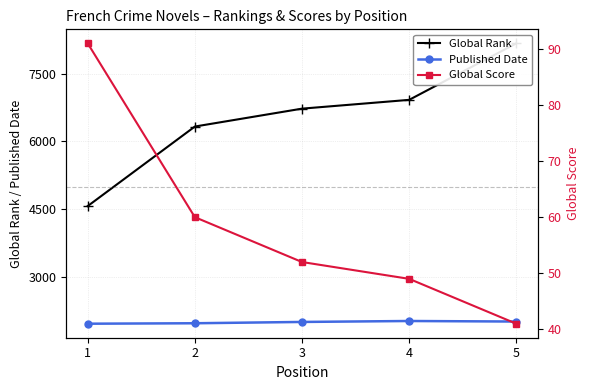

What is the value of the Global Rank point at the 5th from the left?

8177